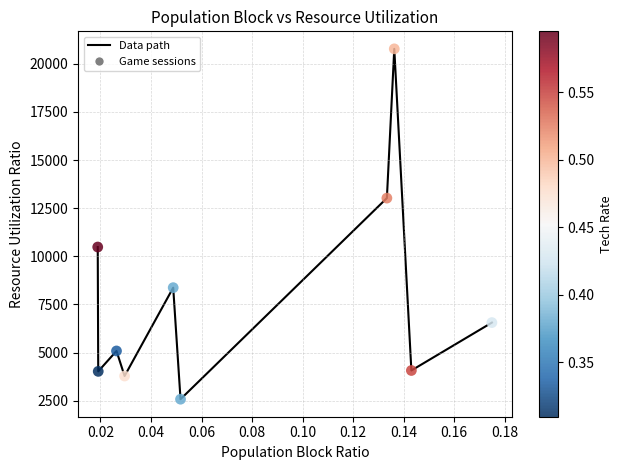

What is the difference between the maximum and minimum values?

18192.0